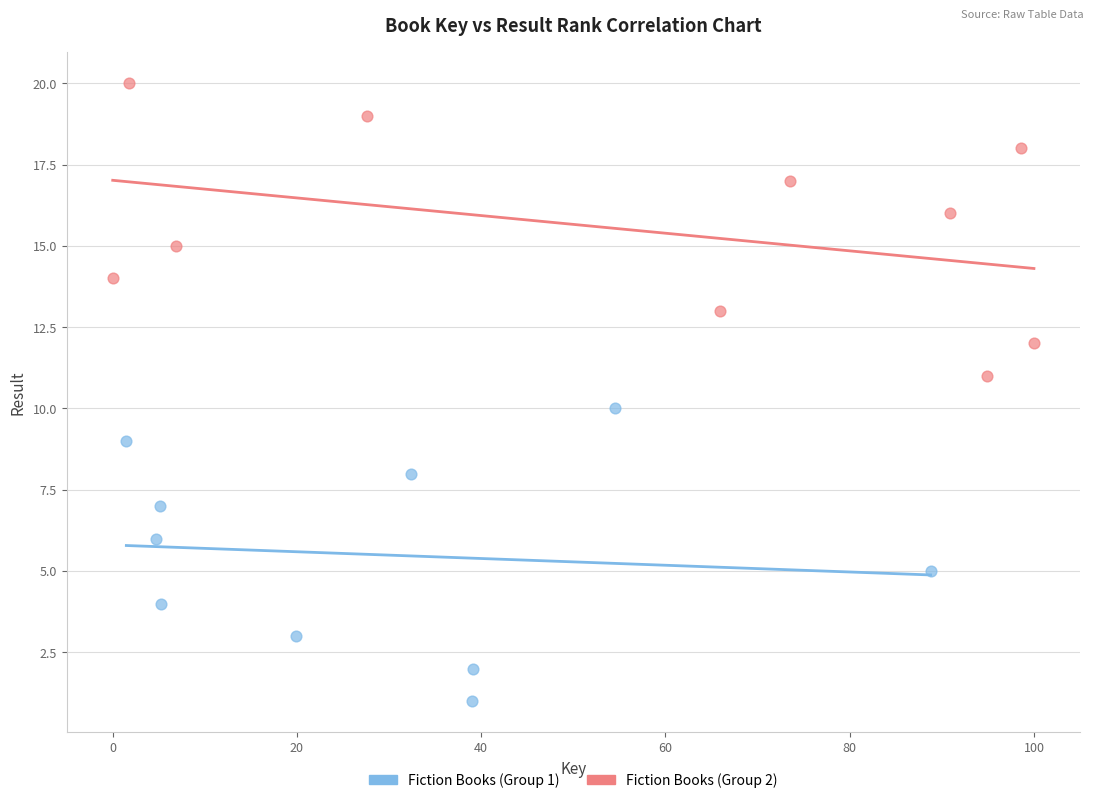

Which series contains the highest Y value?

Fiction Books (Group 2)